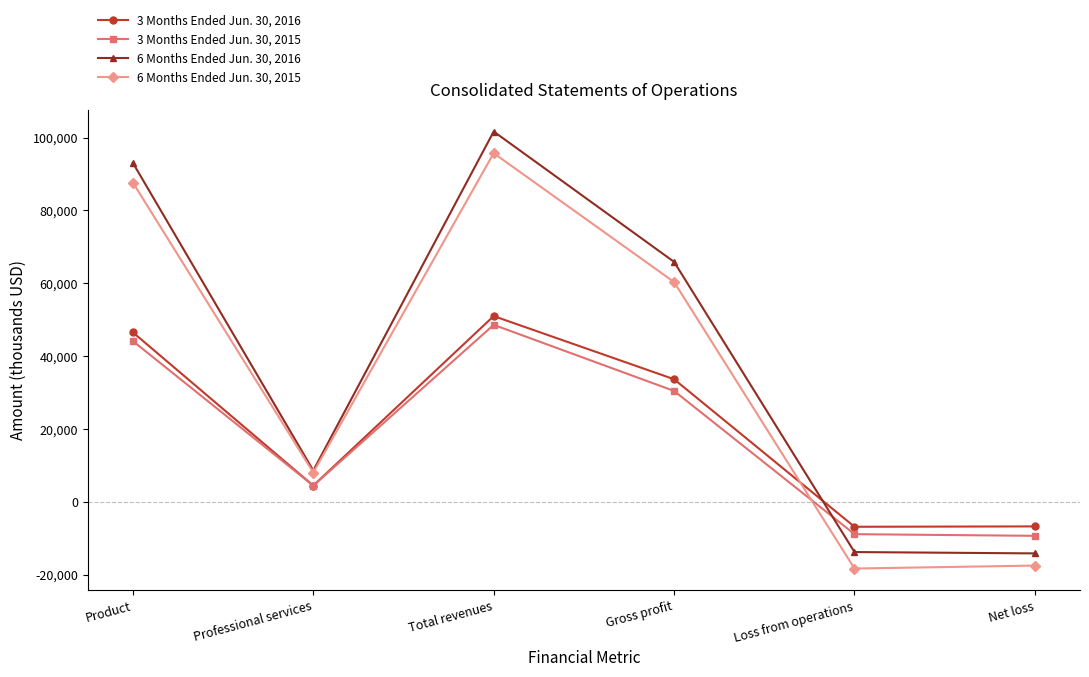

What position from the left is Product?

1